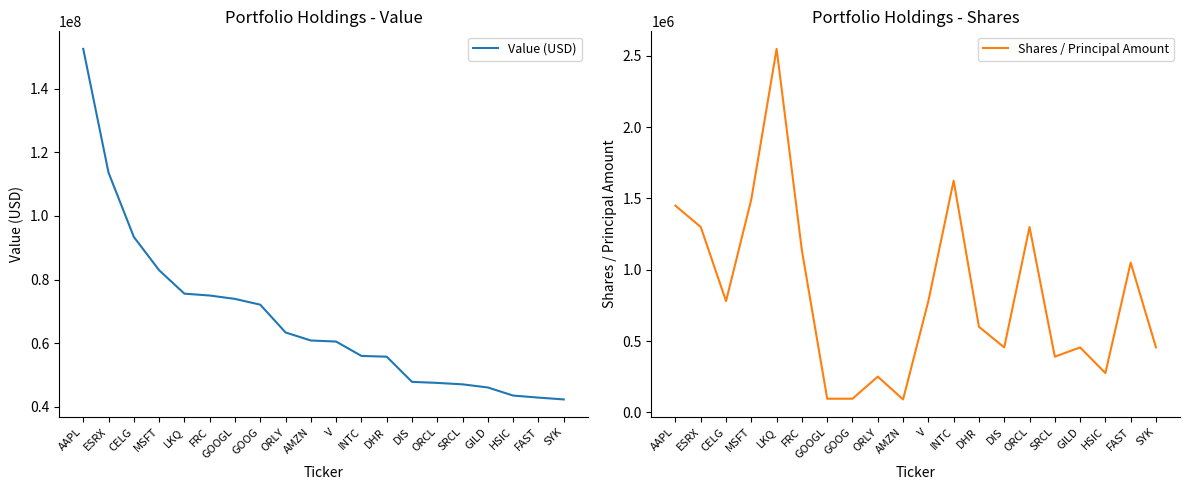

Which label corresponds to the smallest value in the chart?

AMZN